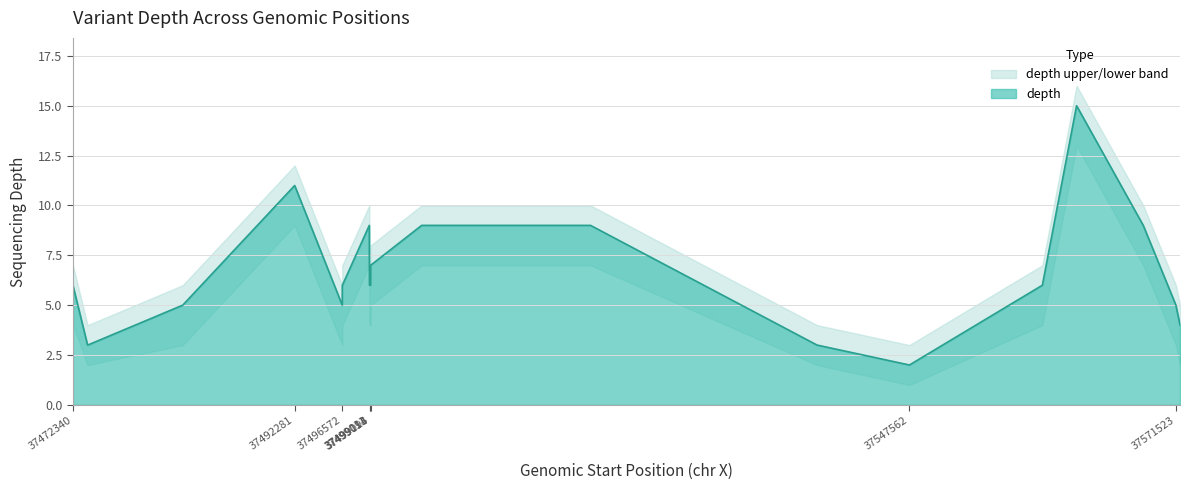

Which series has the largest range (max minus min)?

depth